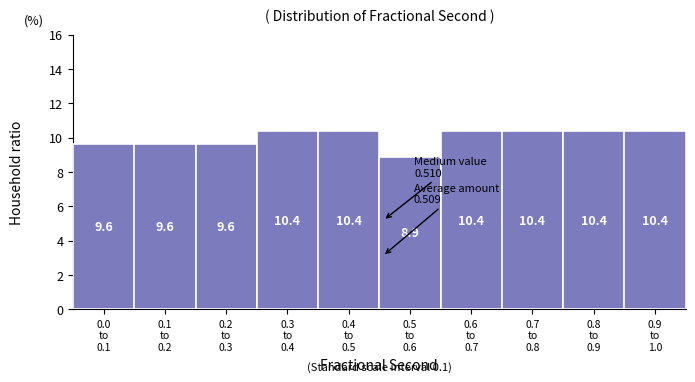

Reading left to right, what are all the values shown in this chart?

9.6	9.6	9.6	10.4	10.4	8.9	10.4	10.4	10.4	10.4